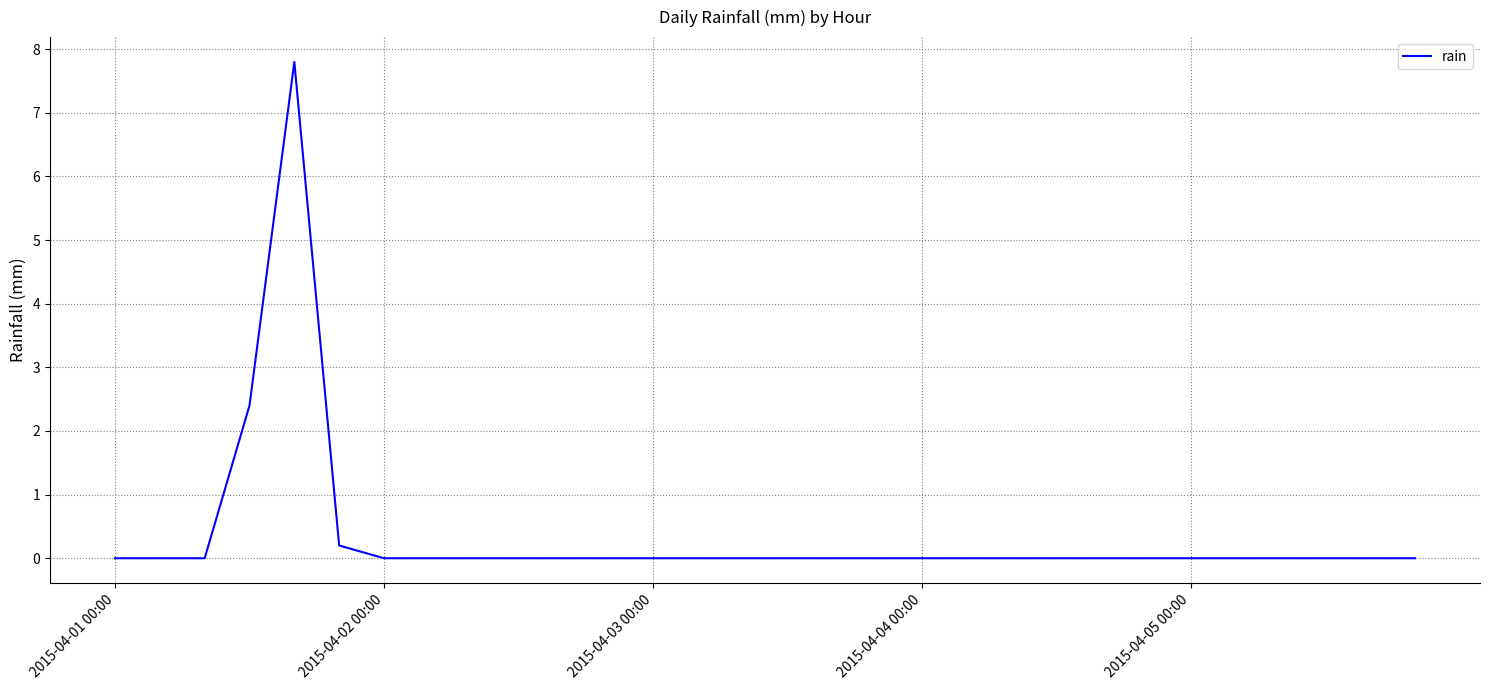

Does the chart display data point markers on the line(s)?

No